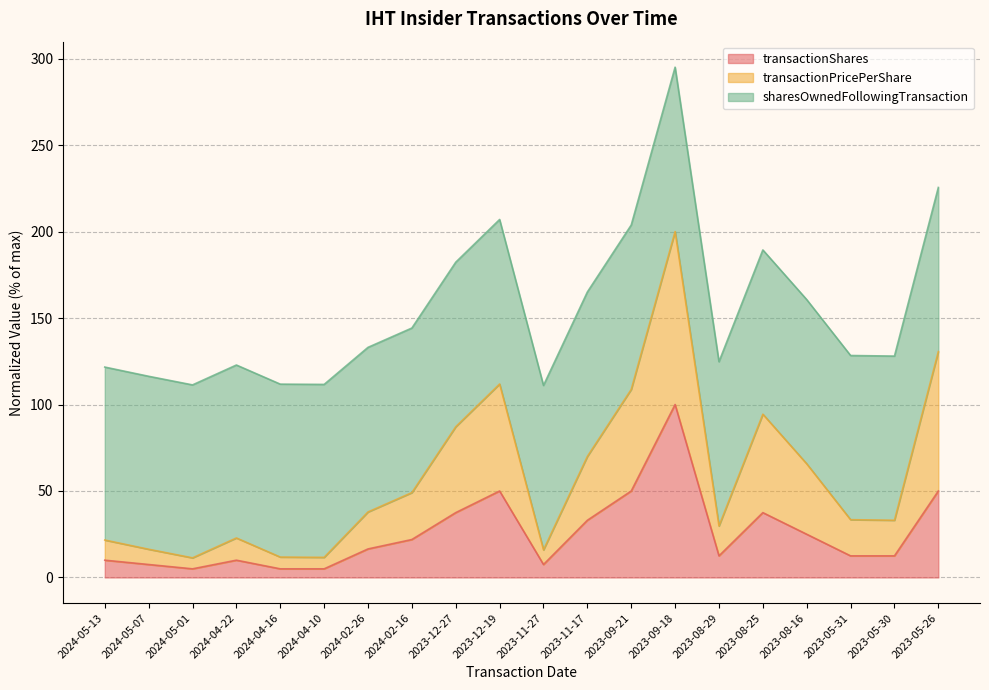

What is the label of the 2nd point from the left?

2024-05-07